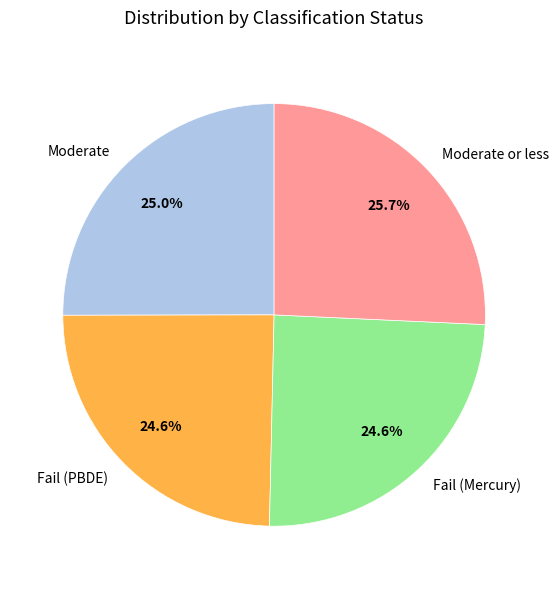

To the nearest percent, what is the difference between the Moderate or less and Fail (PBDE) slice percentages?

1%